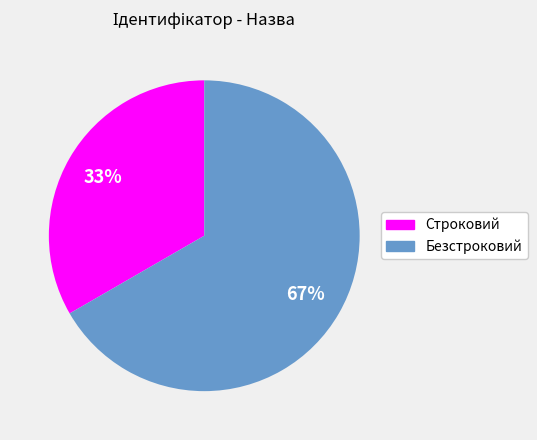

How many slices are in this pie chart?

2